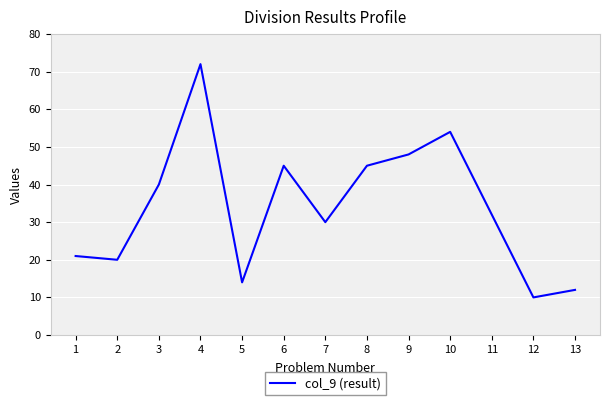

What is the difference between the second highest and second lowest values?

42